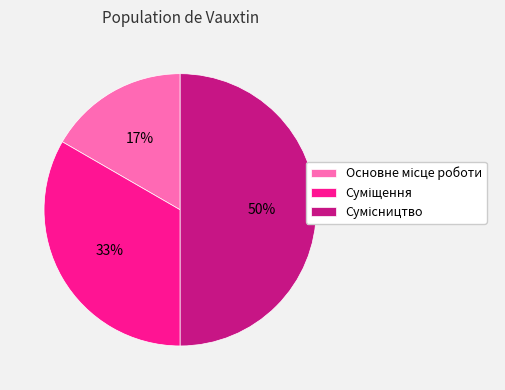

To the nearest percent, what is the average slice percentage?

33%